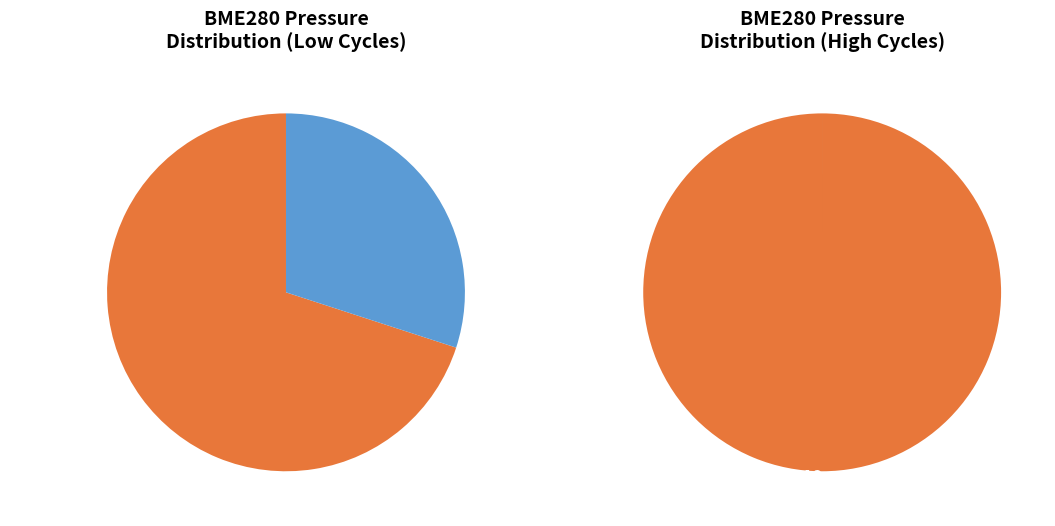

Combined, do 1244 and 1245 account for over 50%?

No